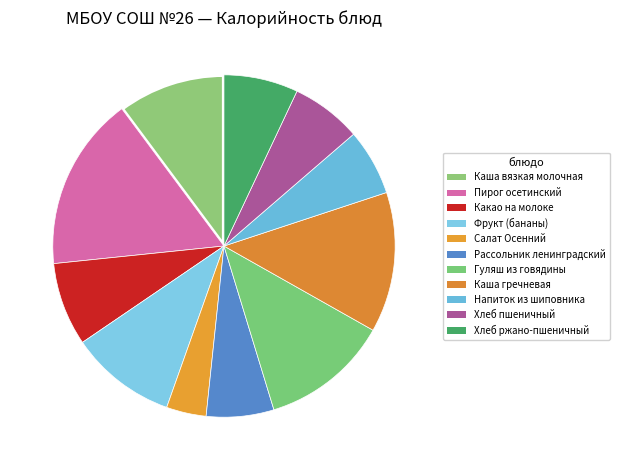

Does Фрукт (бананы) represent more than half of the total?

No